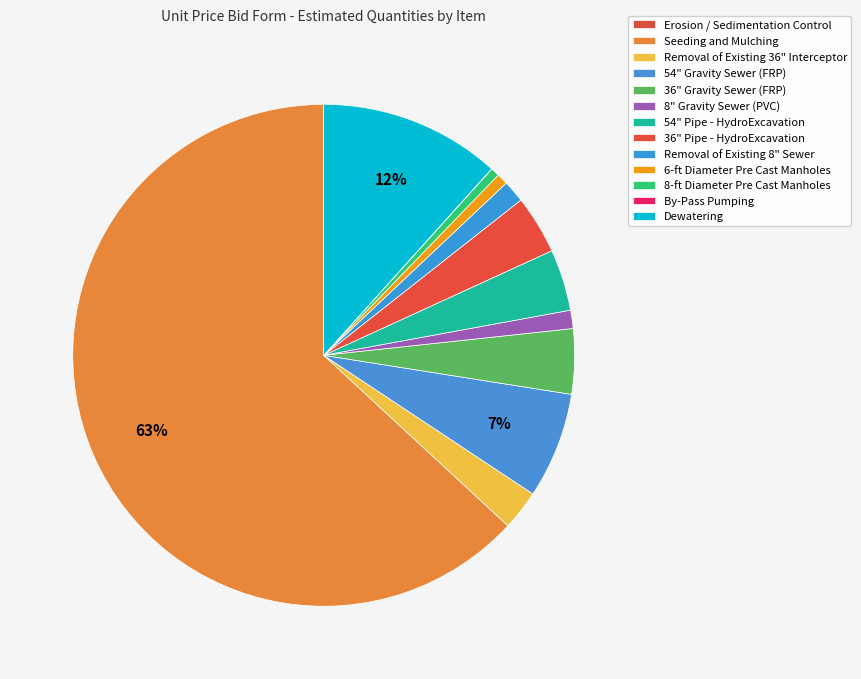

To the nearest percent, what is the average slice percentage?

8%